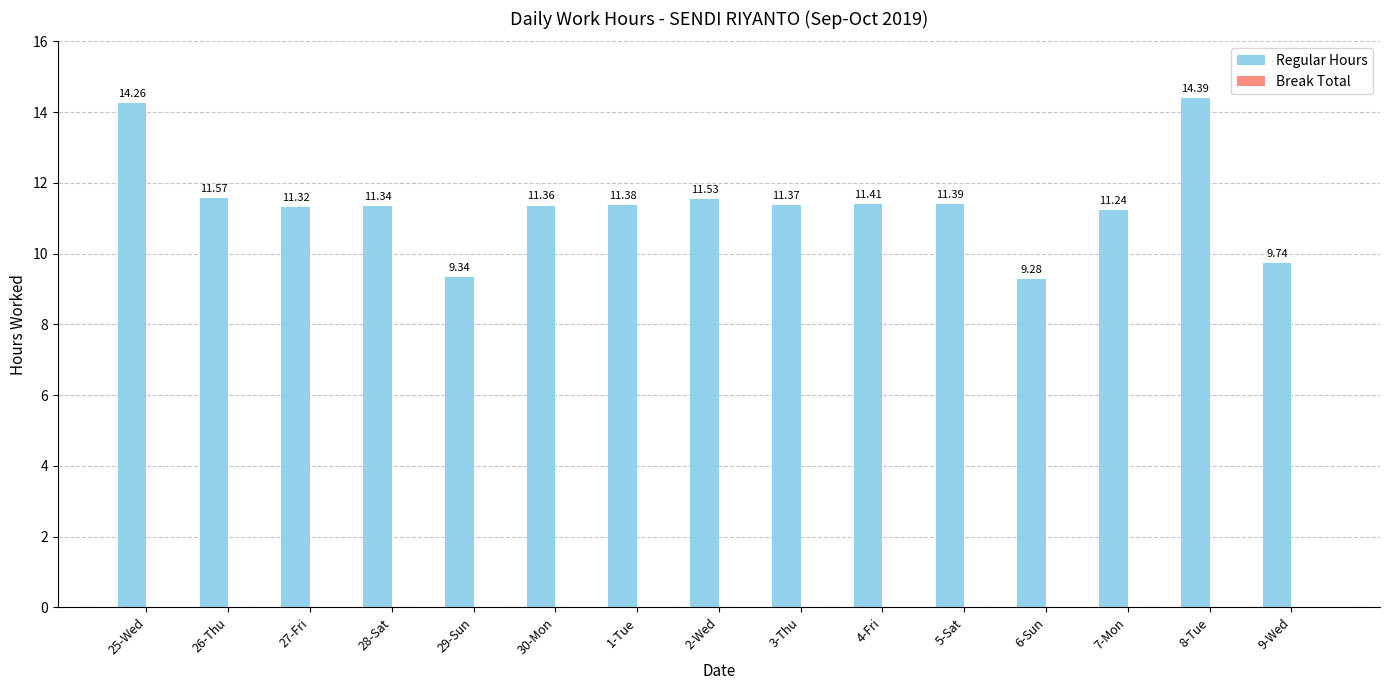

Does the chart contain any negative values?

No